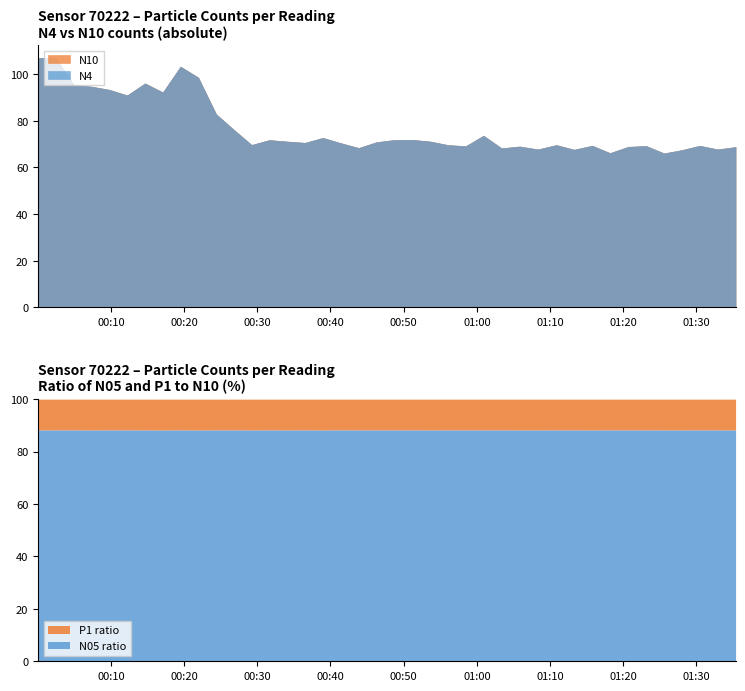

Count the number of categories in the chart.

40